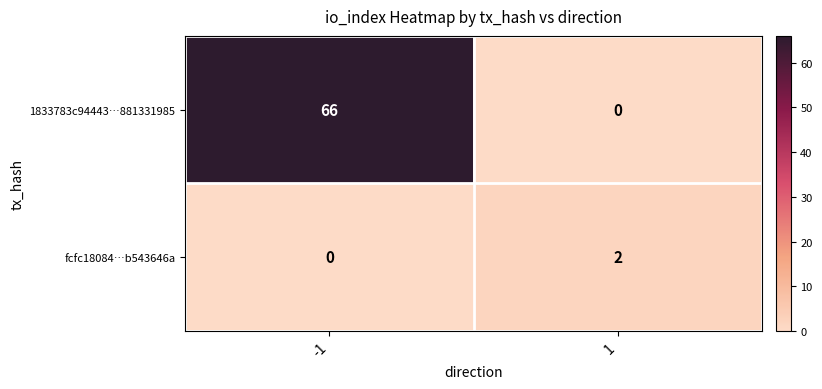

What is the difference between the maximum and minimum values in the 1833783c94443…881331985 series?

66